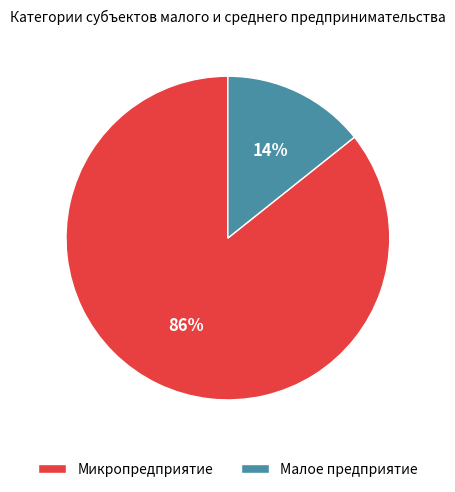

To the nearest percent, what percentage of the pie is Микропредприятие?

86%